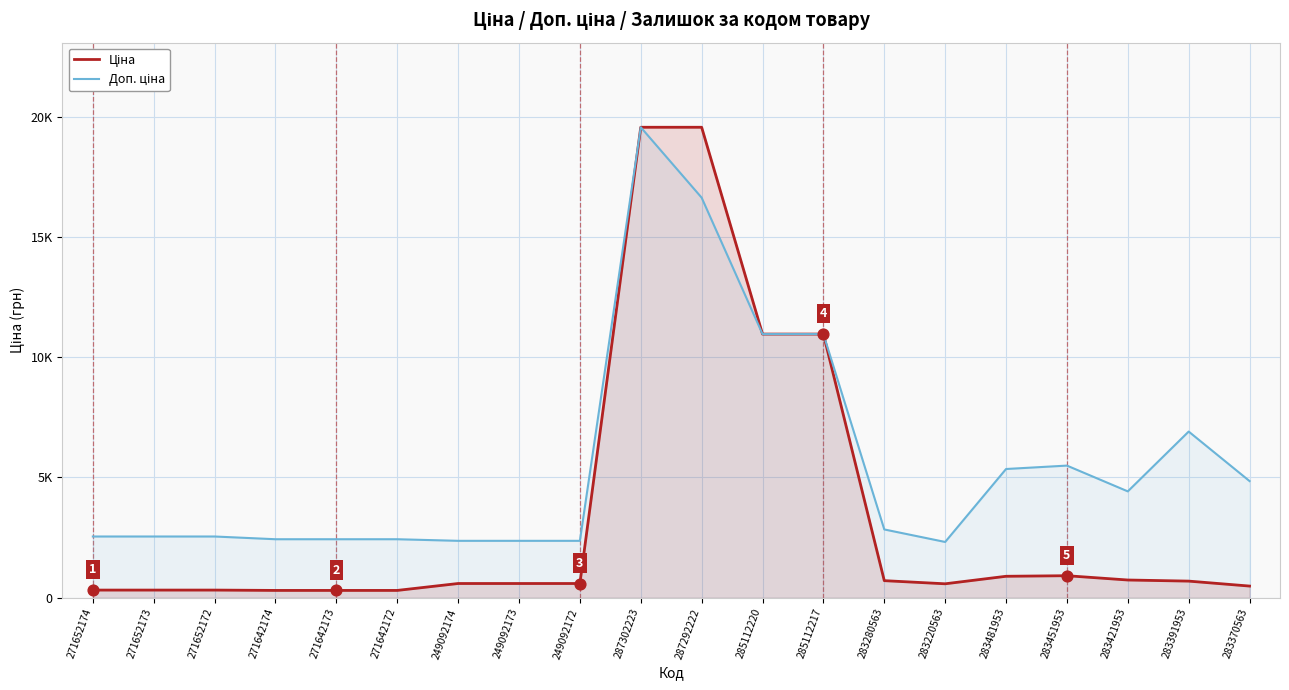

At how many categories does at least one series exceed 5136?

7